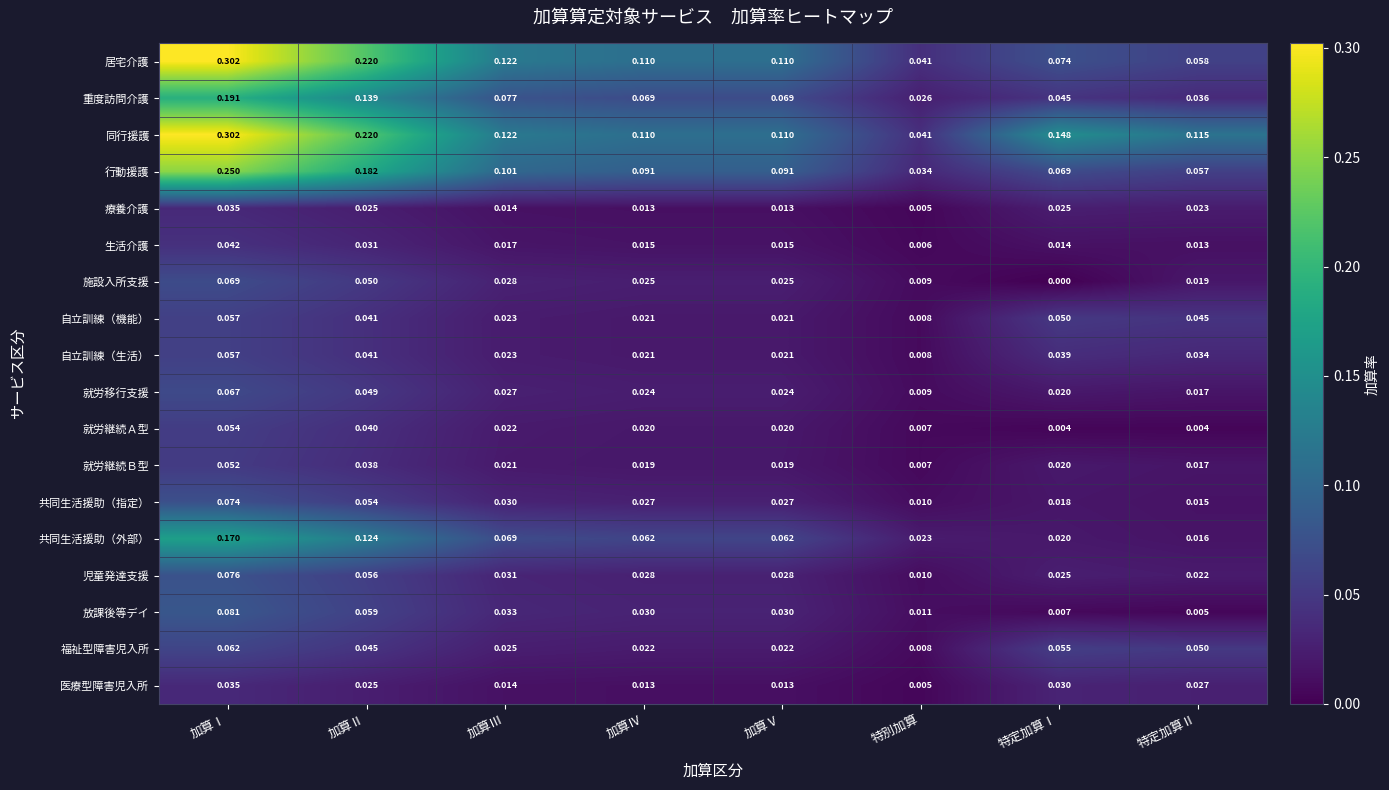

Which series has the largest total across all categories?

同行援護